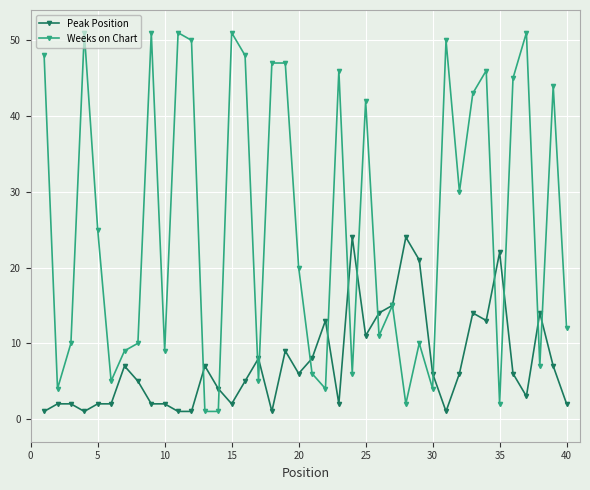

How many categories are shown in the chart?

40